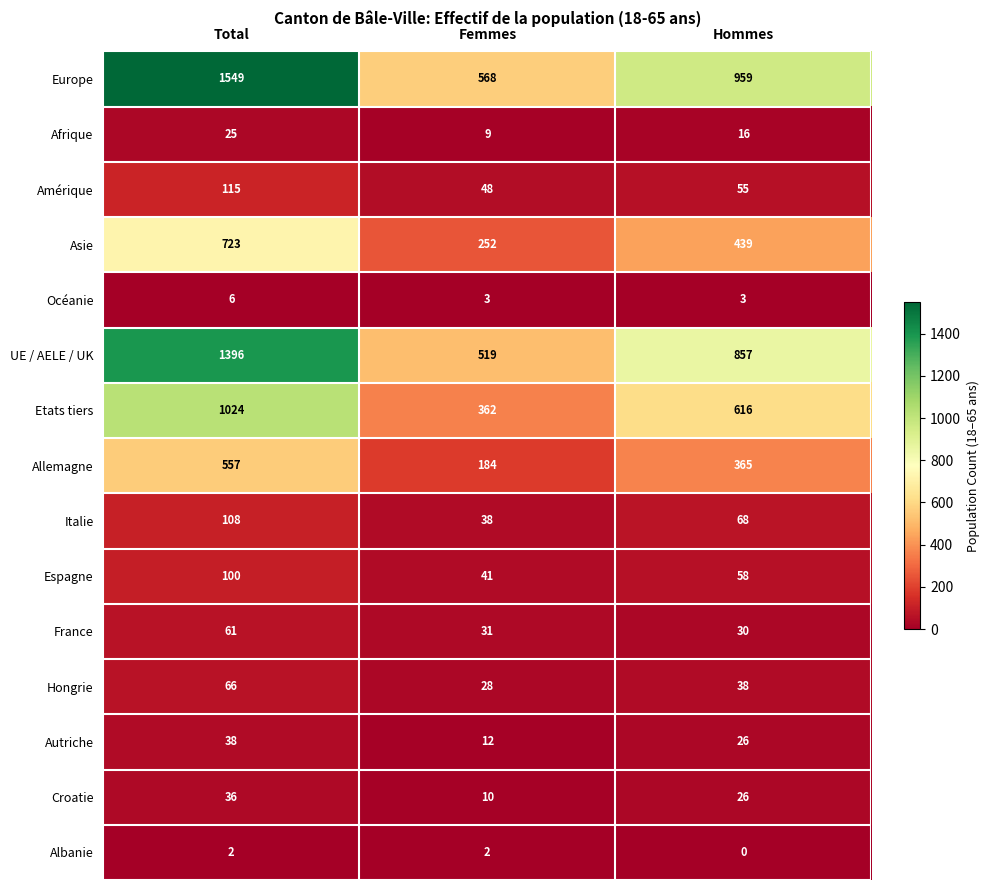

Which series has the largest total across all categories?

Europe